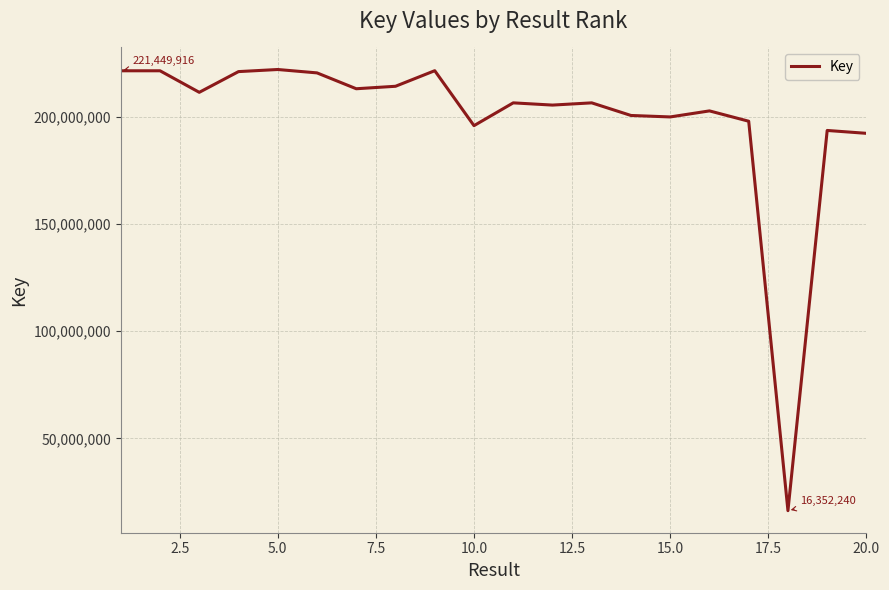

What is the smallest value displayed?

16352240